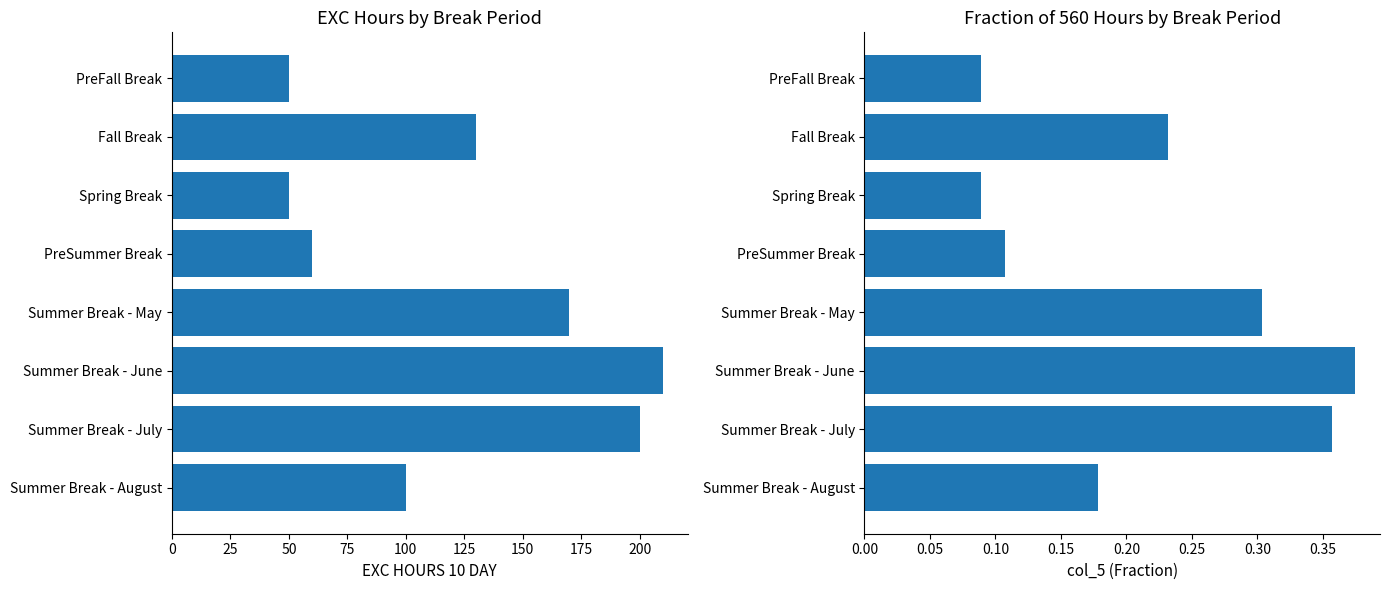

List the series in order of their peak value, highest first.

EXC HOURS 10 DAY, col_5